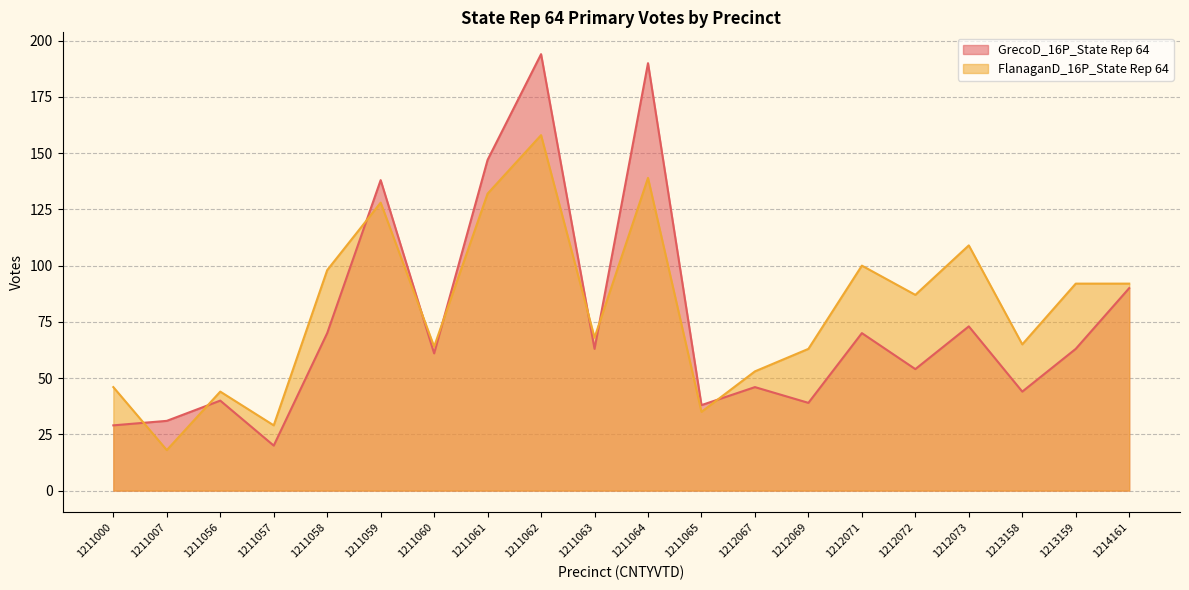

In GrecoD_16P_State Rep 64, how many points are higher than both neighbors (excluding endpoints)?

7